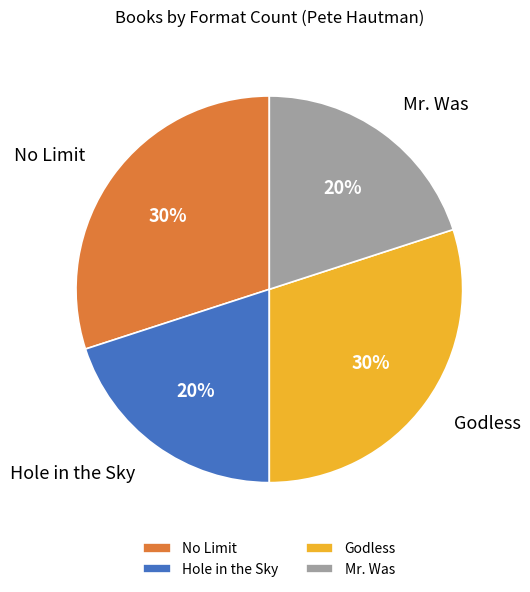

Does any single category account for the majority?

No